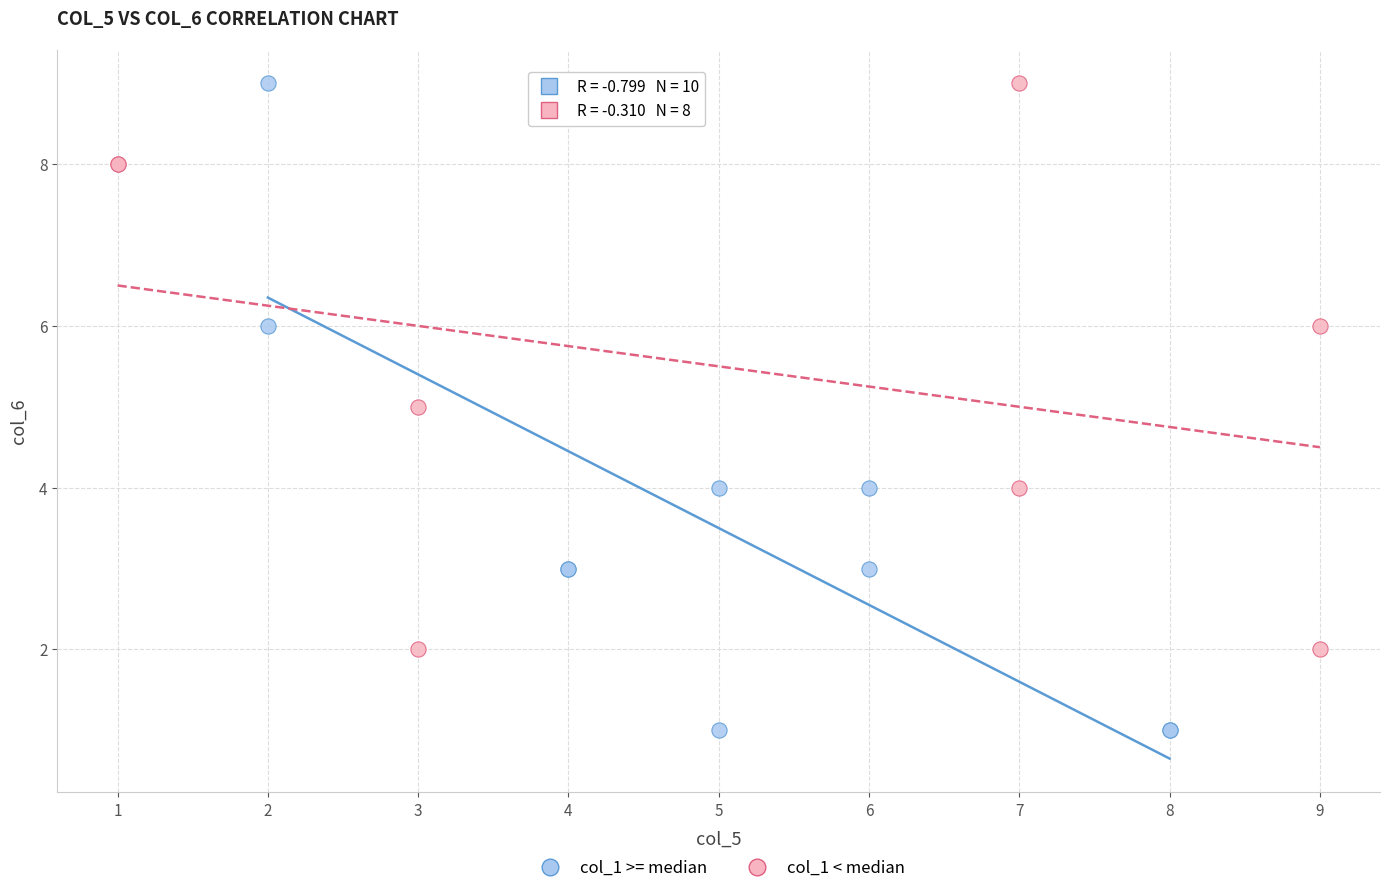

Which series has the largest Y range (max minus min)?

col_1 >= median